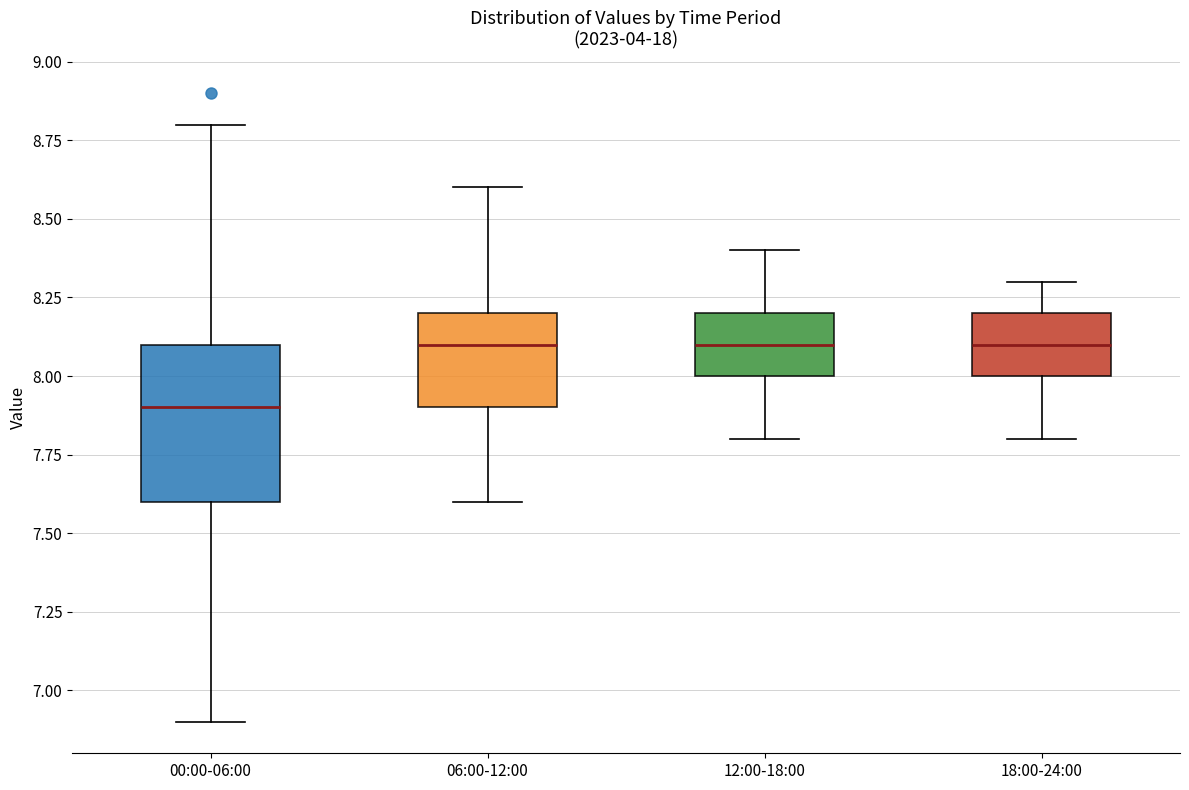

Which box is the tallest, from its lower edge to its upper edge?

00:00-06:00